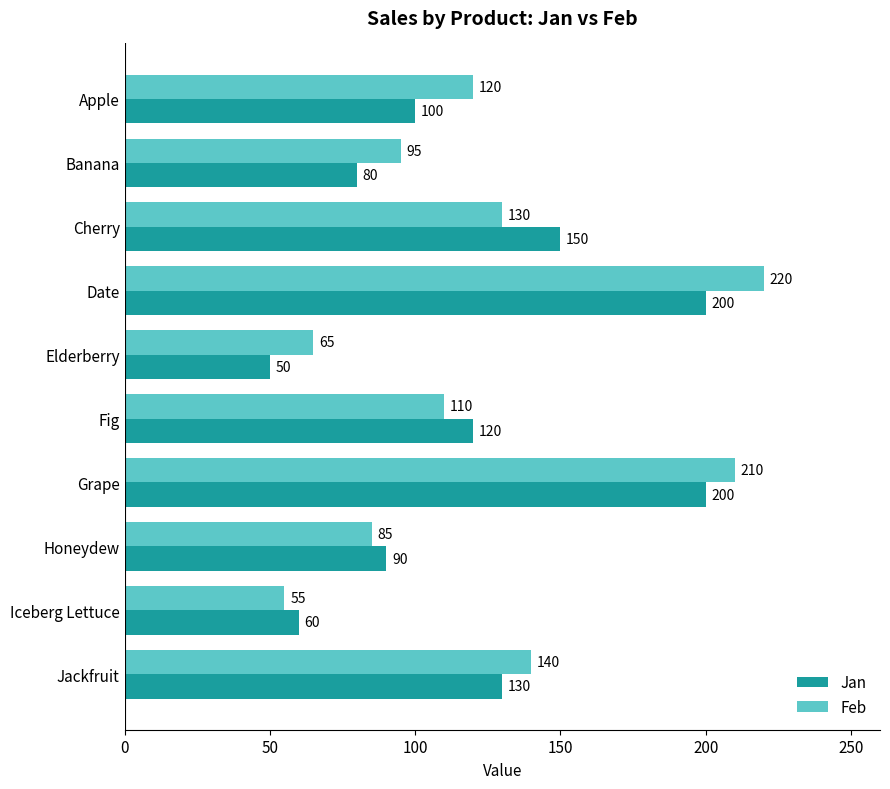

Read the Feb value at Jackfruit, to the nearest 50.

150